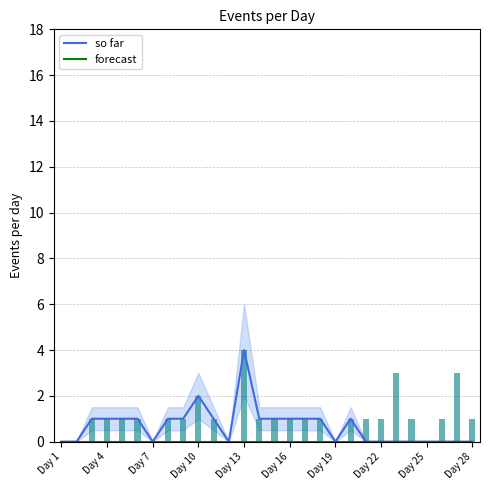

Which series has the largest total across all categories?

so far